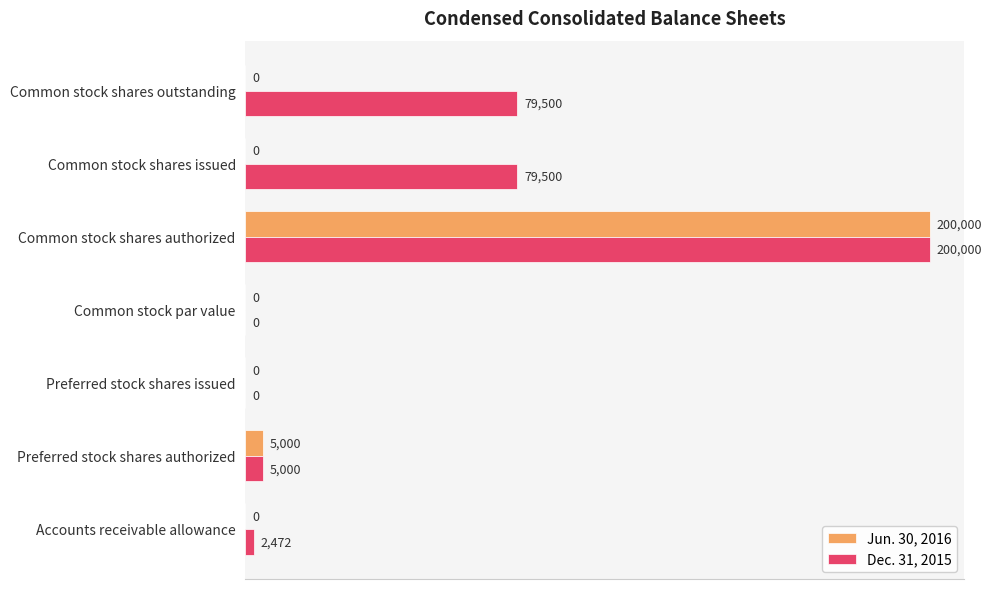

What is the sum of the Dec. 31, 2015 values at Common stock shares issued and Common stock shares authorized?

279500